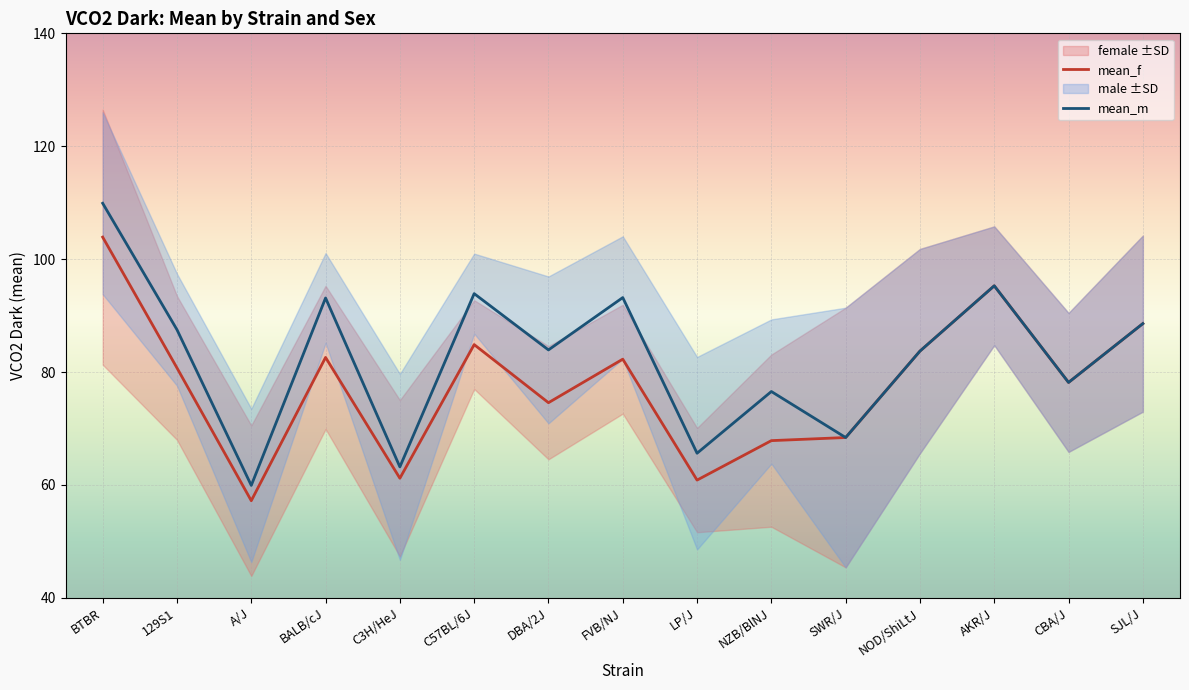

Which has a higher value, SJL/J or DBA/2J?

SJL/J